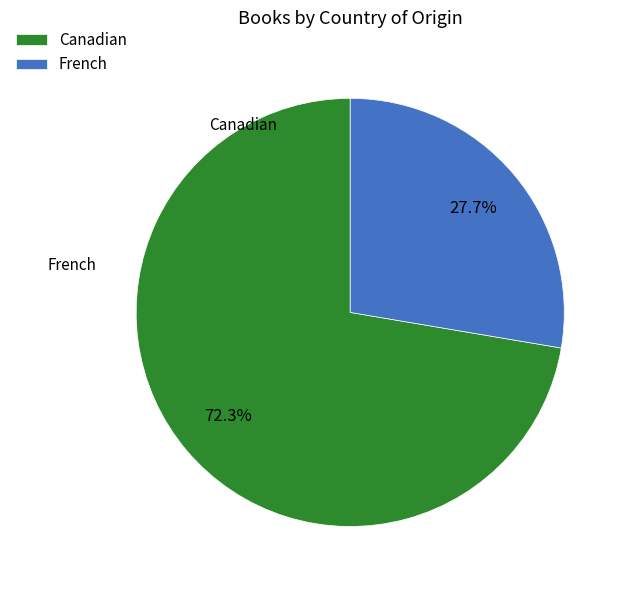

Is it true that Canadian is 72% of the pie?

True